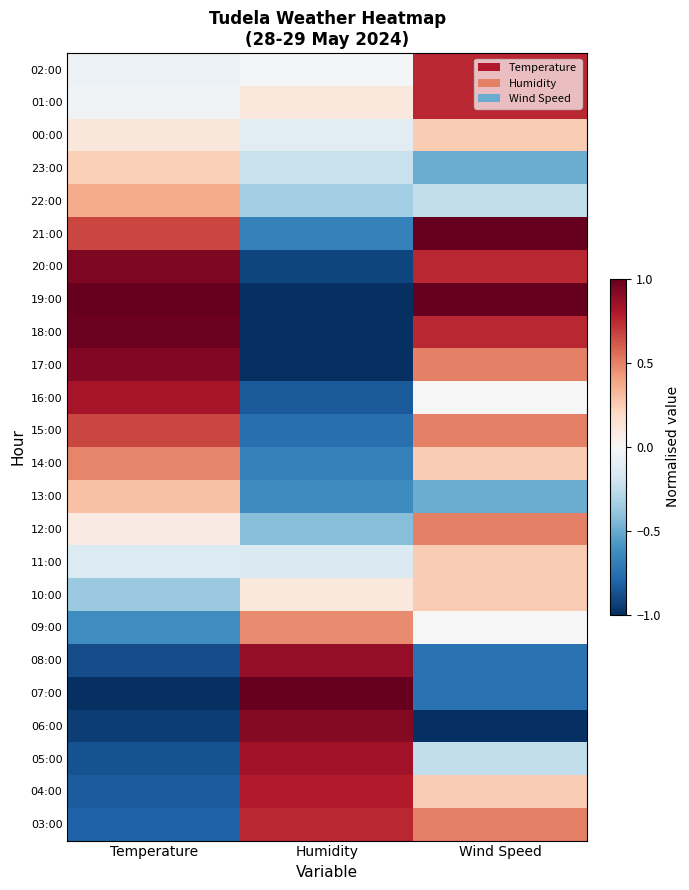

What is the difference between the highest and lowest values at Temperature?

2.0